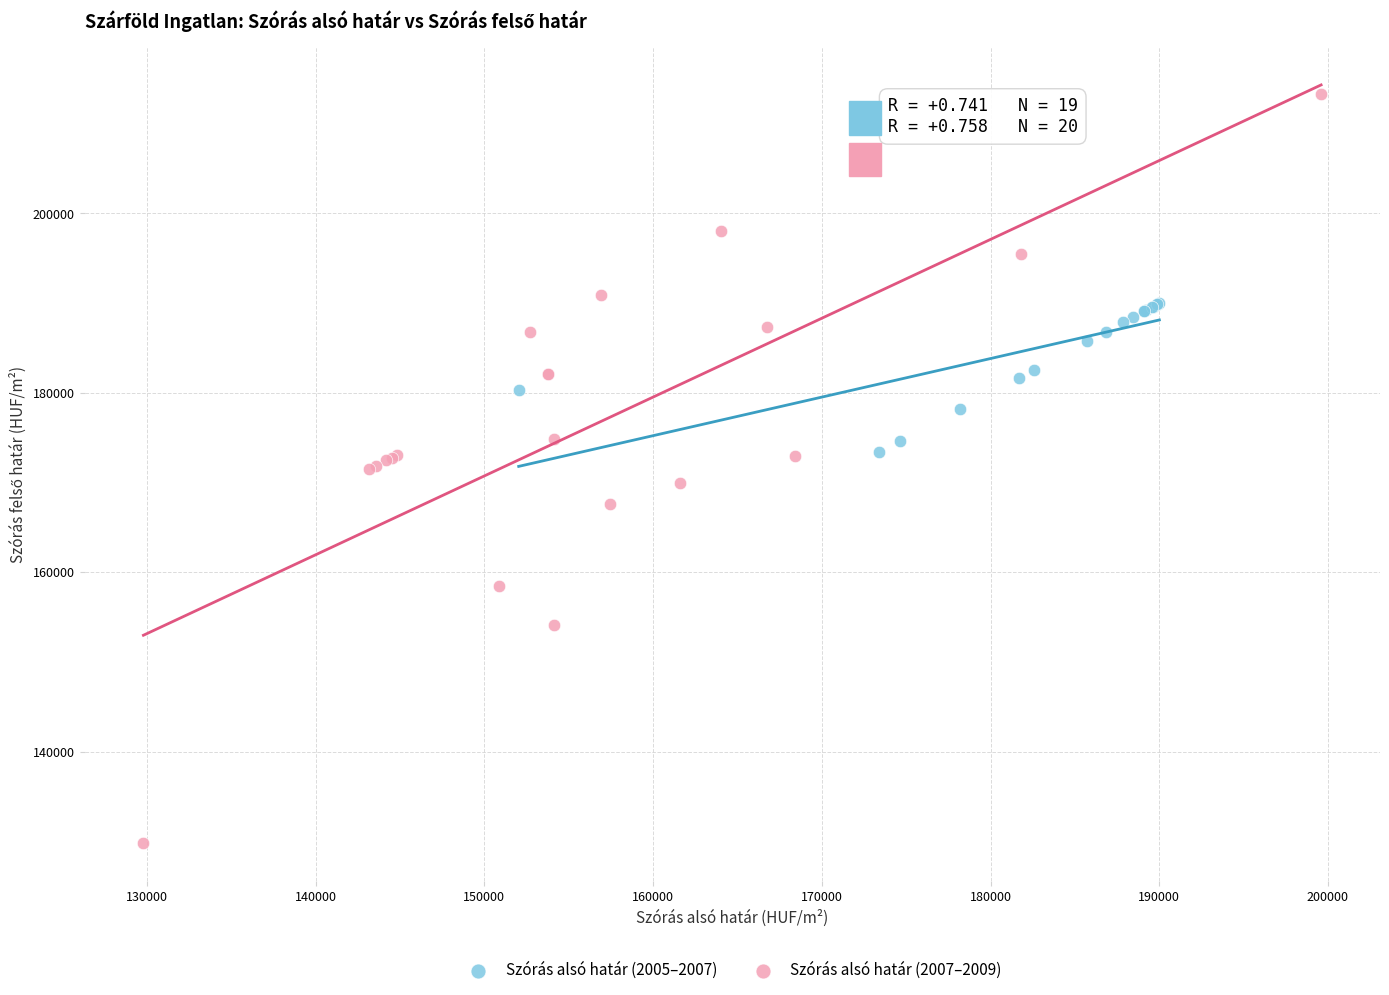

Which series reaches the minimum Y coordinate?

Szórás alsó határ (2007–2009)